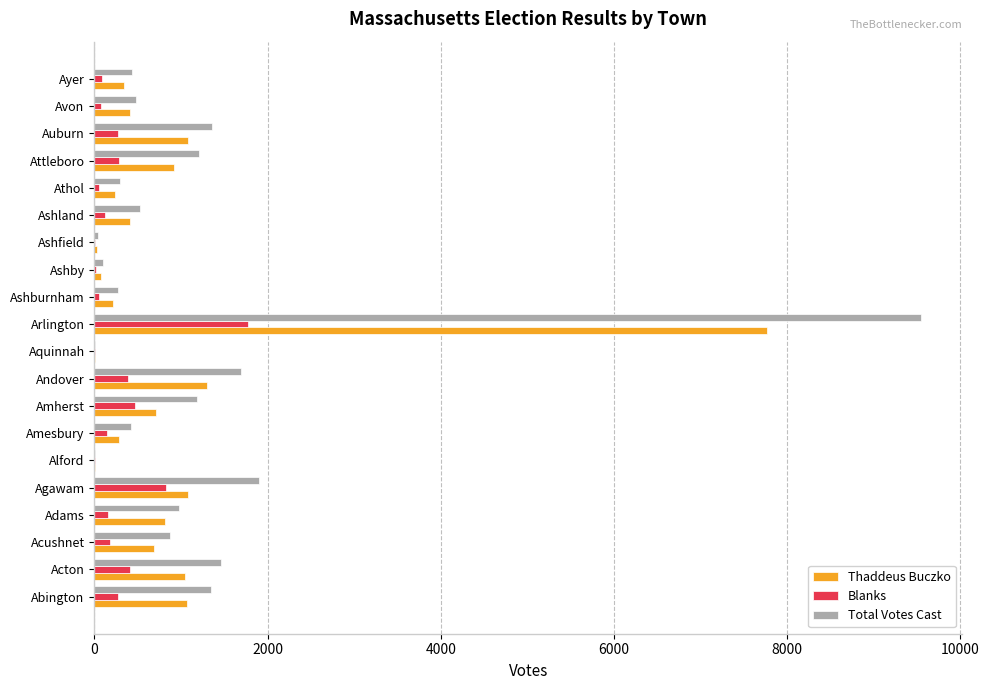

What is the maximum value for Thaddeus Buczko?

7772